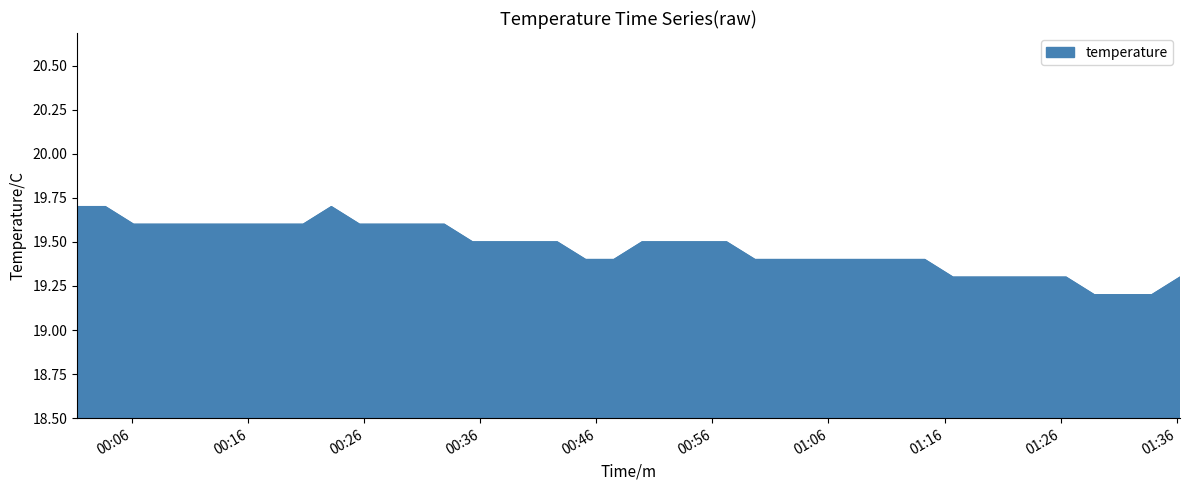

What is the difference between the maximum and minimum values?

0.5